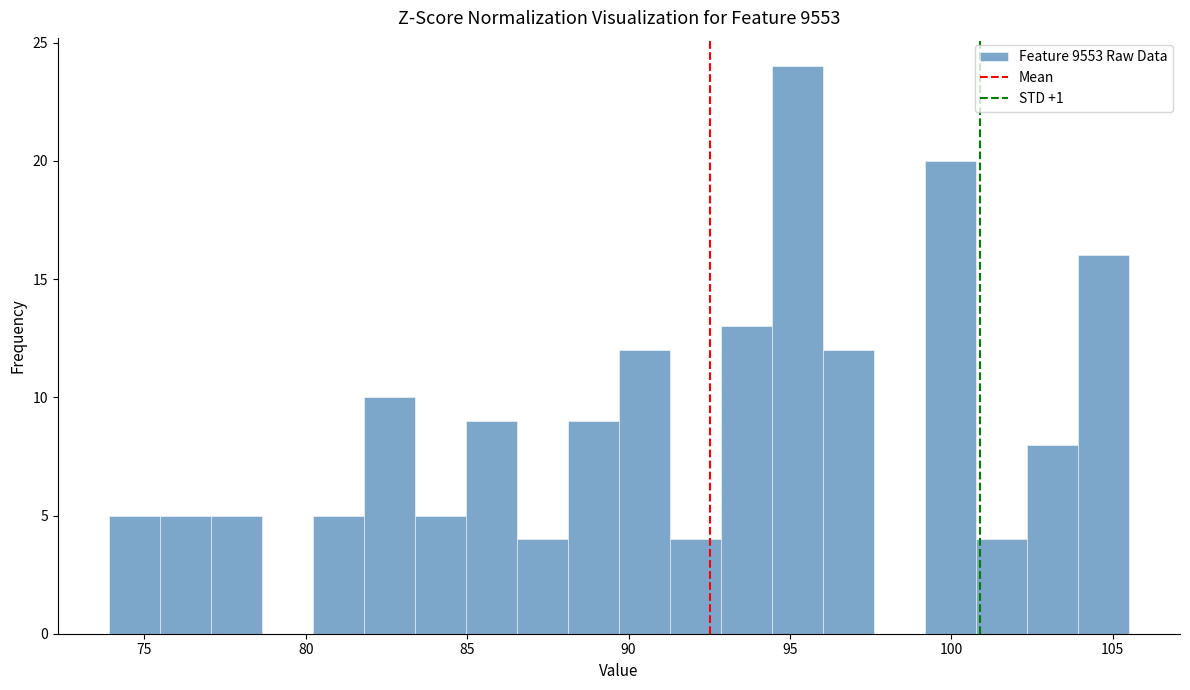

Around what value on the x-axis is the tallest bar? Give the approximate position of its centre, as read against the axis.

95.0